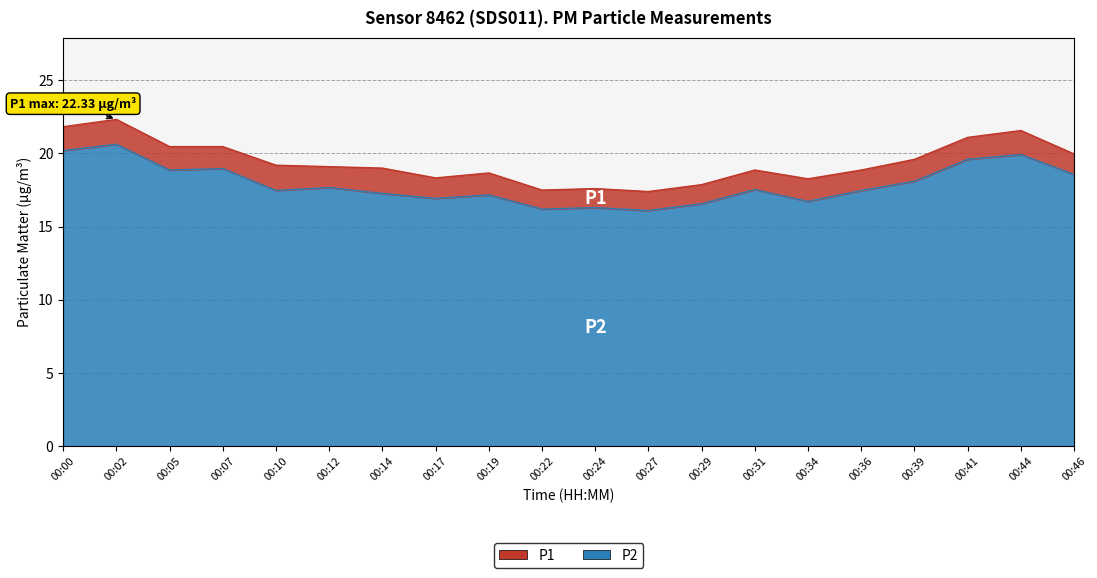

List the series in order of their overall mean, highest first.

P1, P2